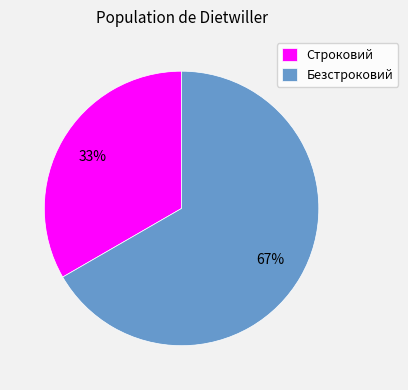

To the nearest percent, what is the combined percentage of Строковий and Безстроковий?

100%